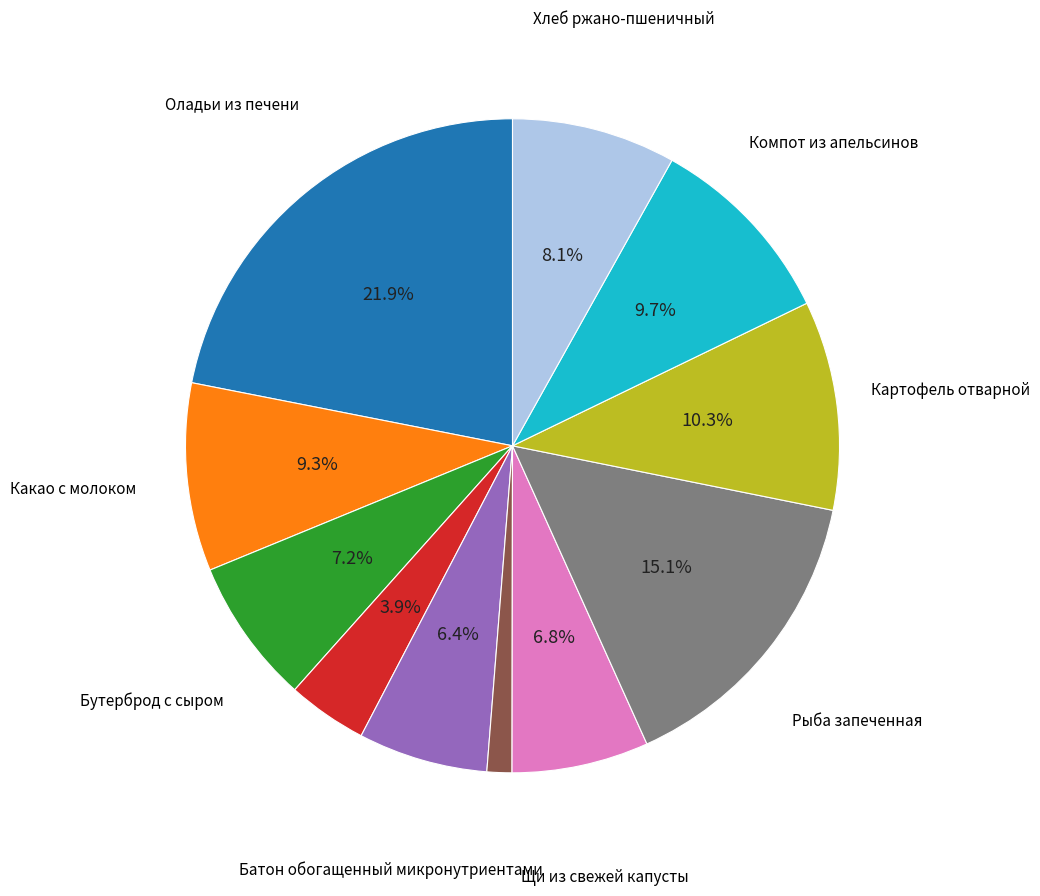

Is there a majority slice in this chart?

No